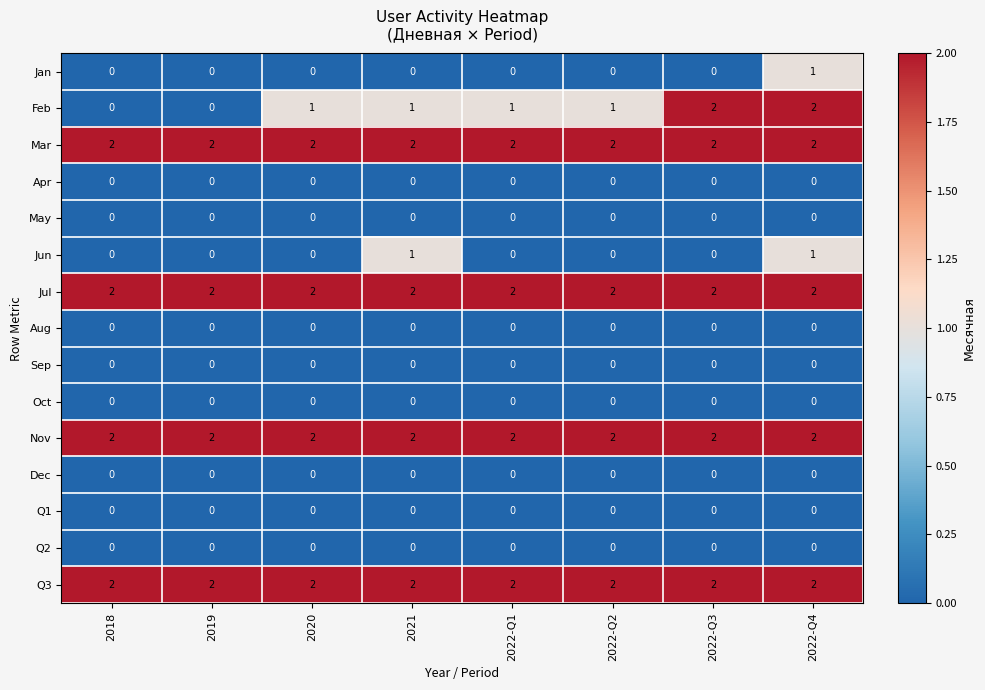

The value of Q1 at 2022-Q2 is 0. True or false?

True